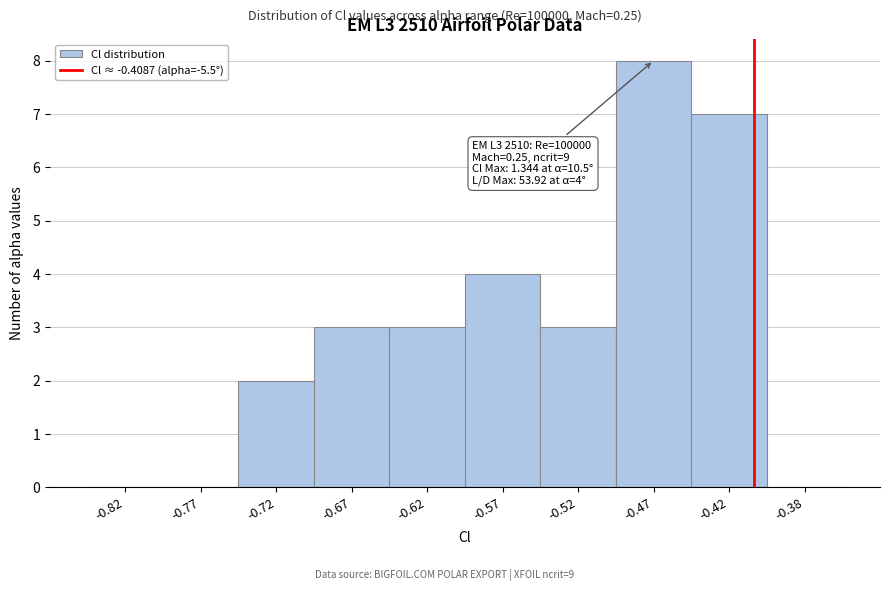

Over which range of the x-axis is the bar tallest?

-0.50 to -0.45